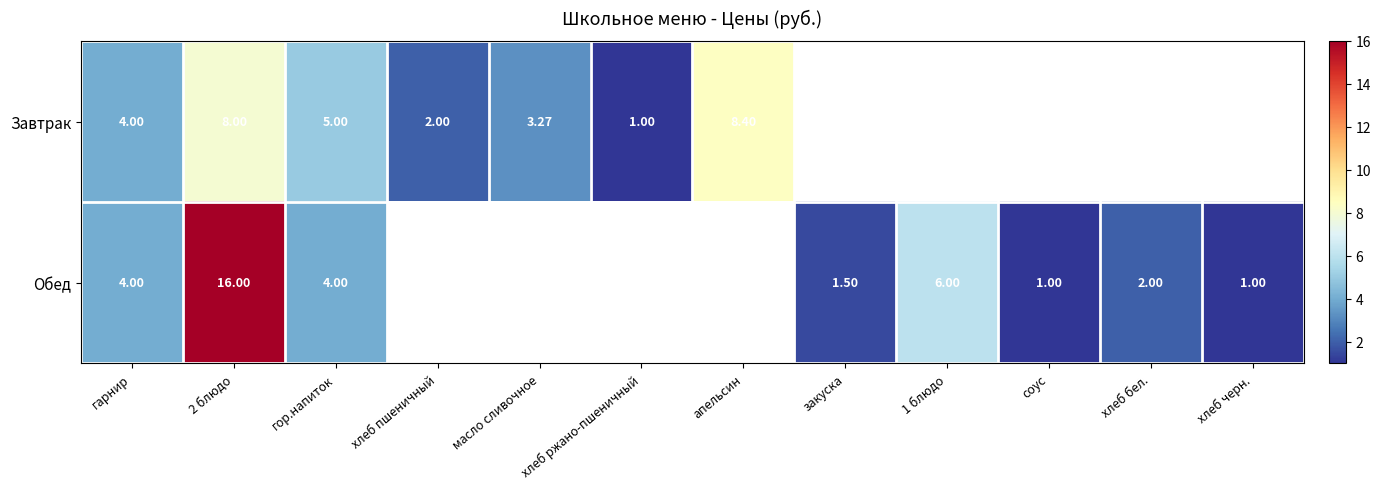

Rank the series at гор.напиток from lowest to highest value.

Обед, Завтрак